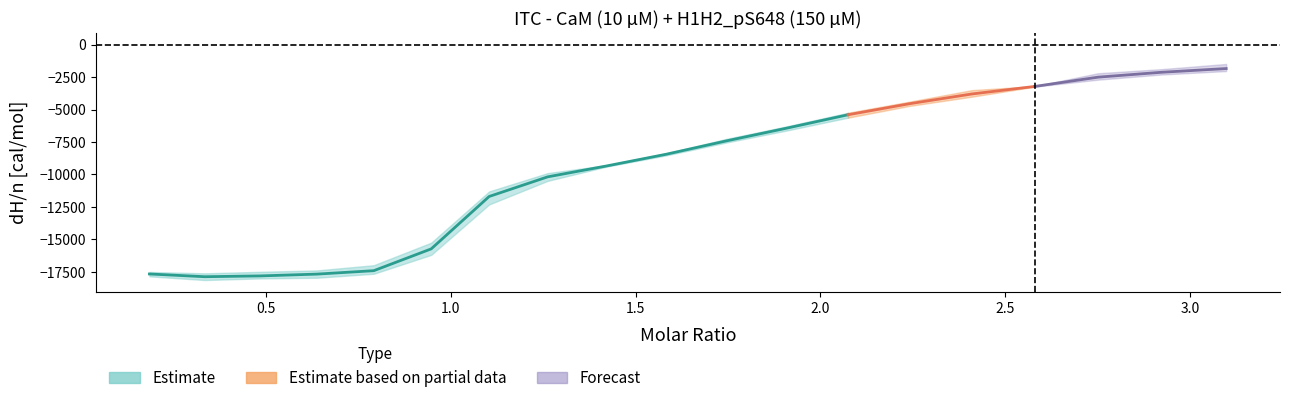

In run2, how many points are lower than both neighbors (excluding endpoints)?

1